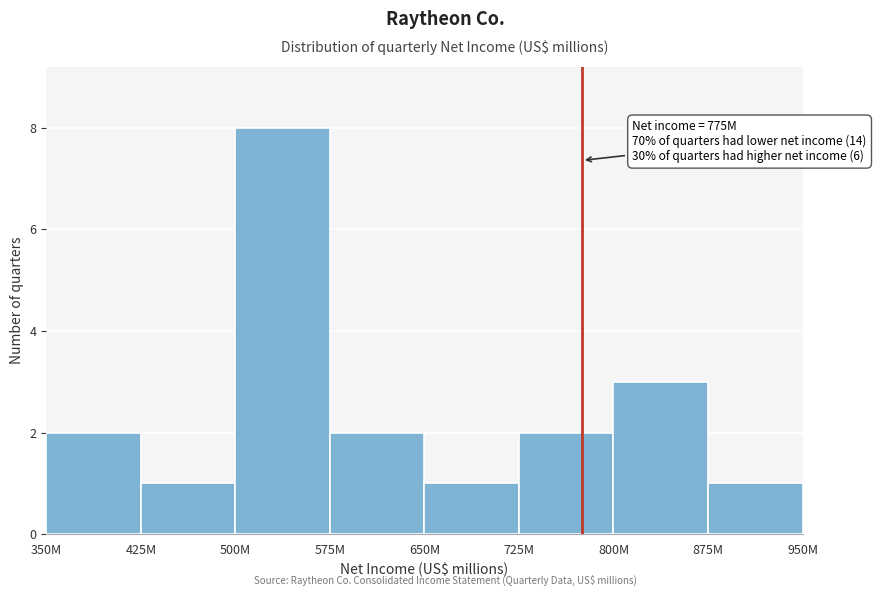

Reading left to right, extract all data points from this chart.

2	1	8	2	1	2	3	1